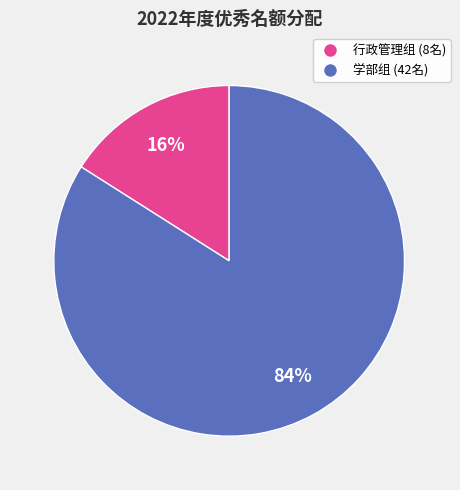

Is there a majority slice in this chart?

Yes